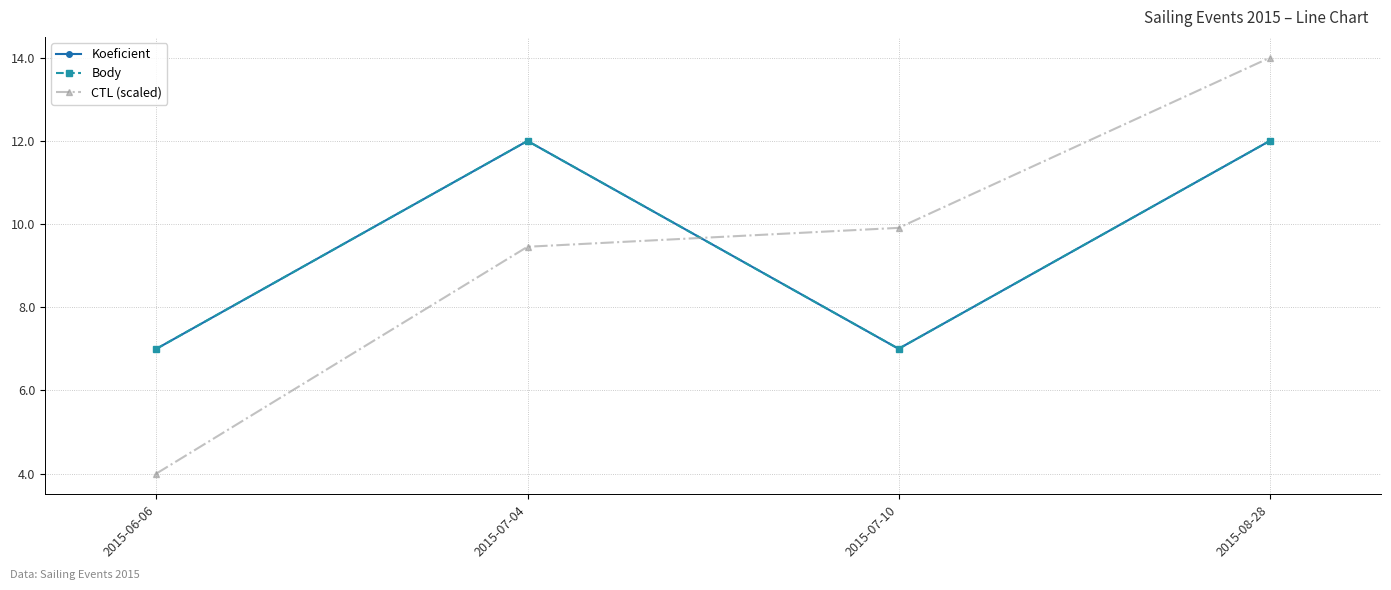

Is this an area chart (filled region under the line)?

No